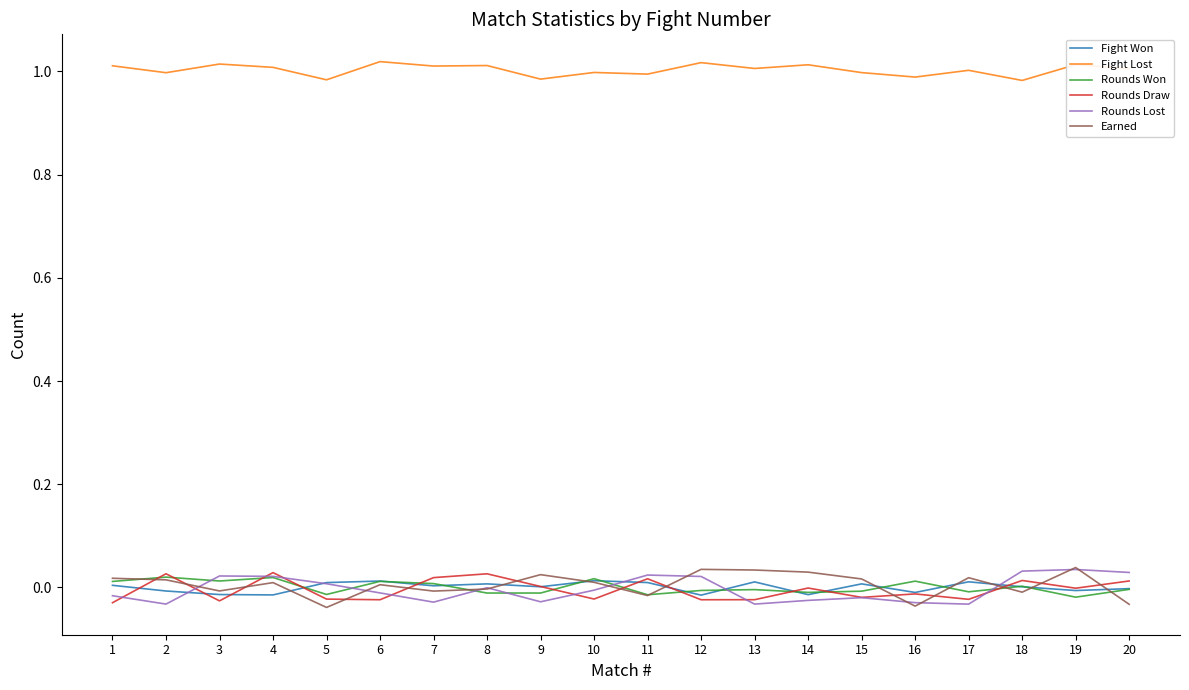

True or false: Fight Won has a value of 0.0 at 6.

False